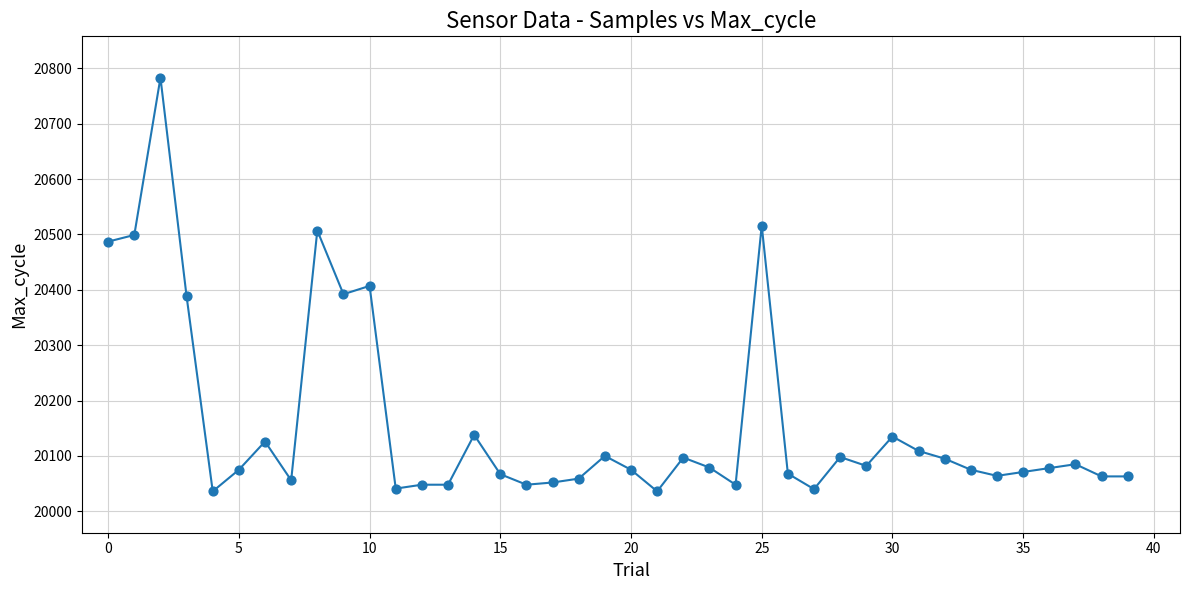

What is the smallest value displayed?

20036